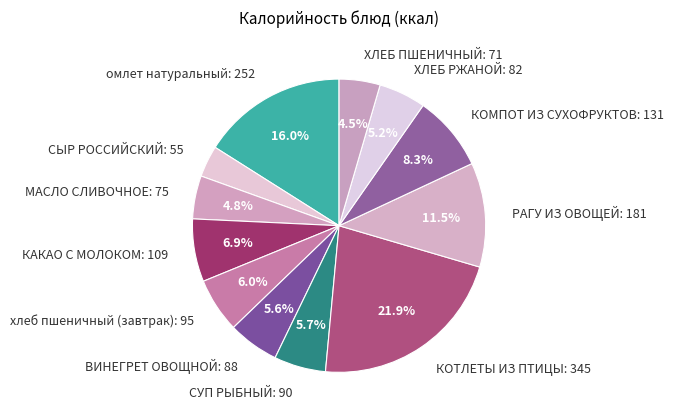

Count the number of slices in the pie.

12